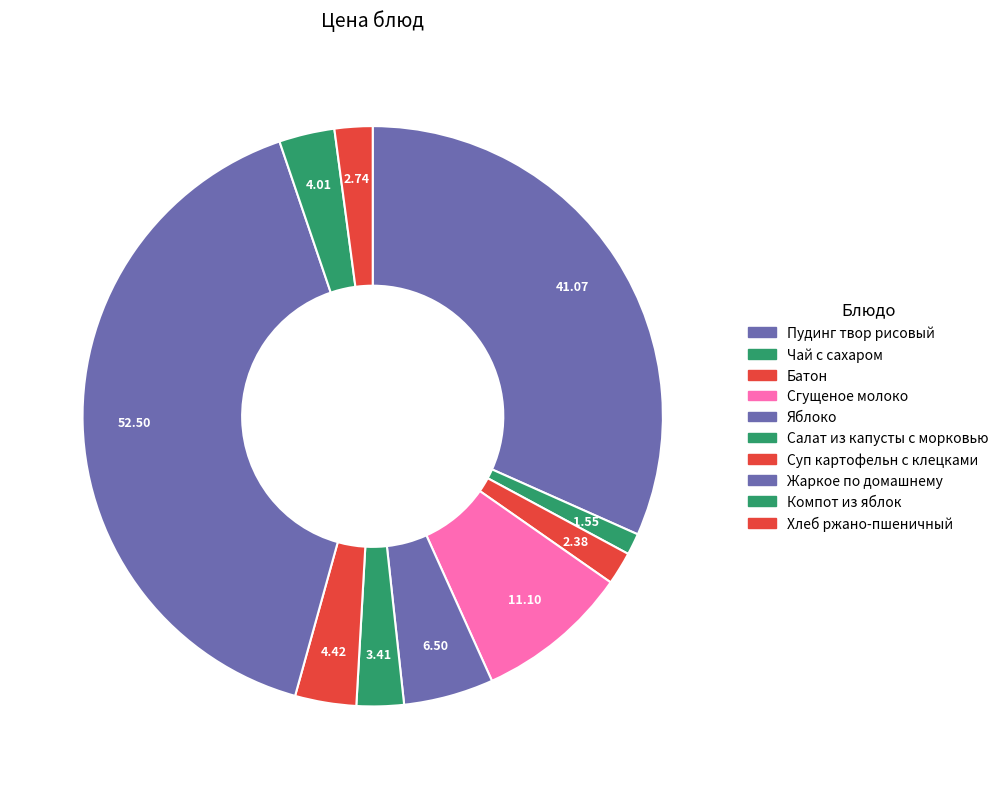

Count the number of slices in the pie.

10